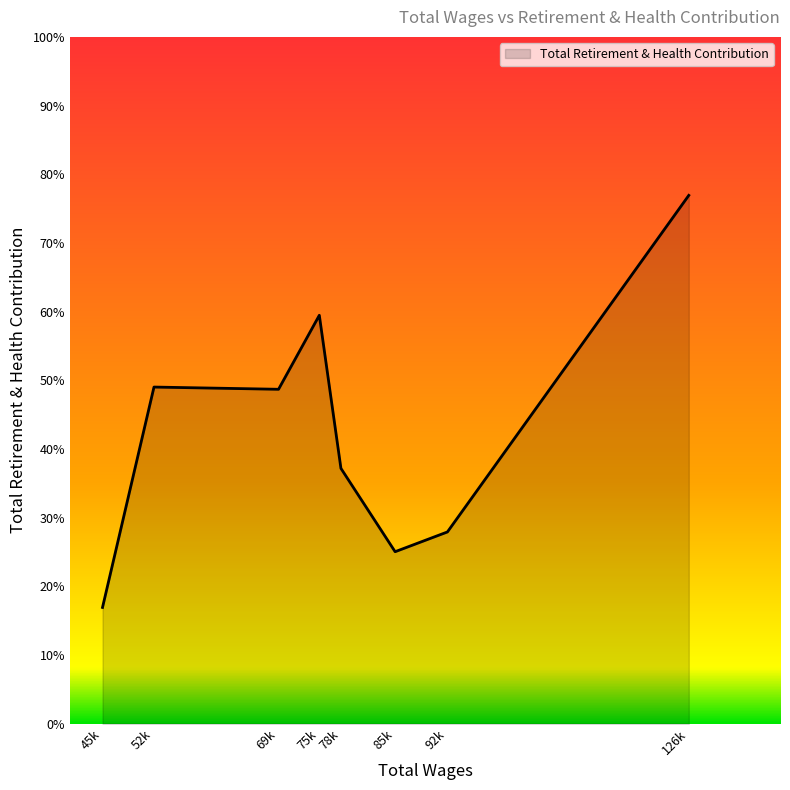

List the labels in order of value, smallest first.

45139.0, 85660.0, 92903.0, 78157.0, 69515.0, 52268.0, 75163.0, 126328.0